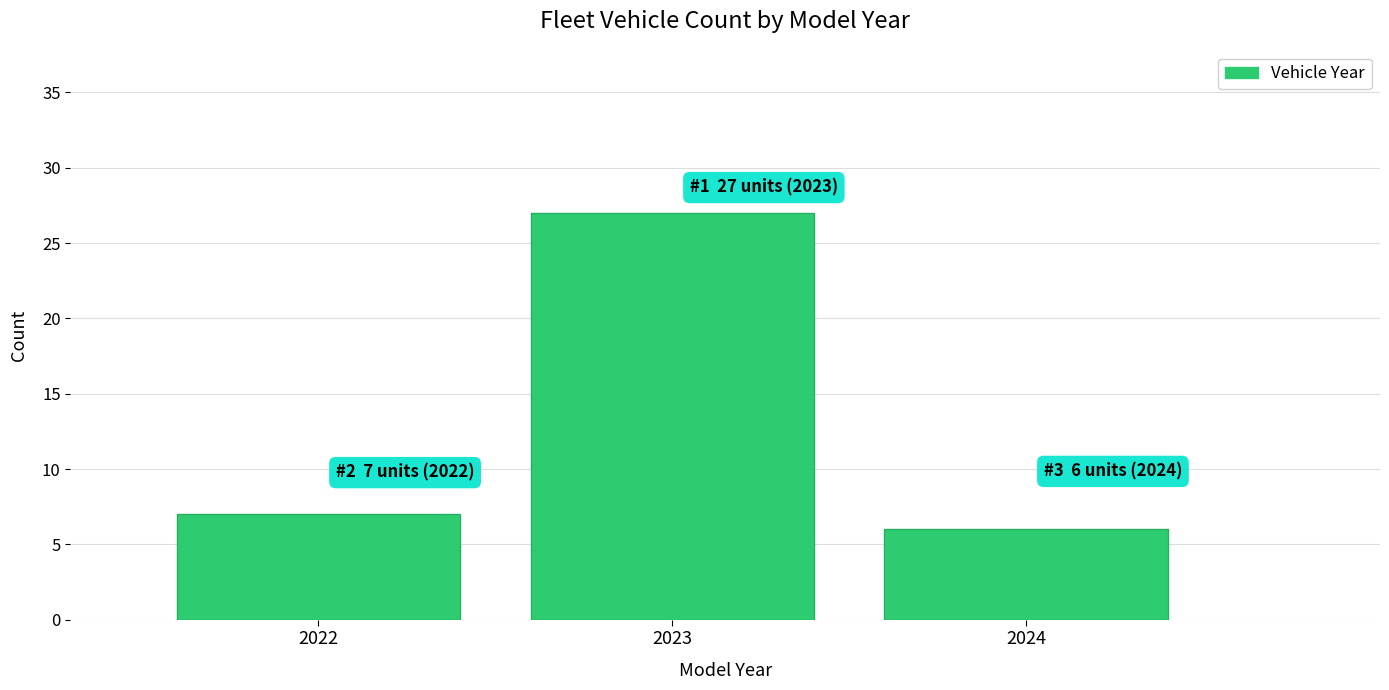

Reading left to right, list all the values displayed in this chart.

2022=7	2023=27	2024=6